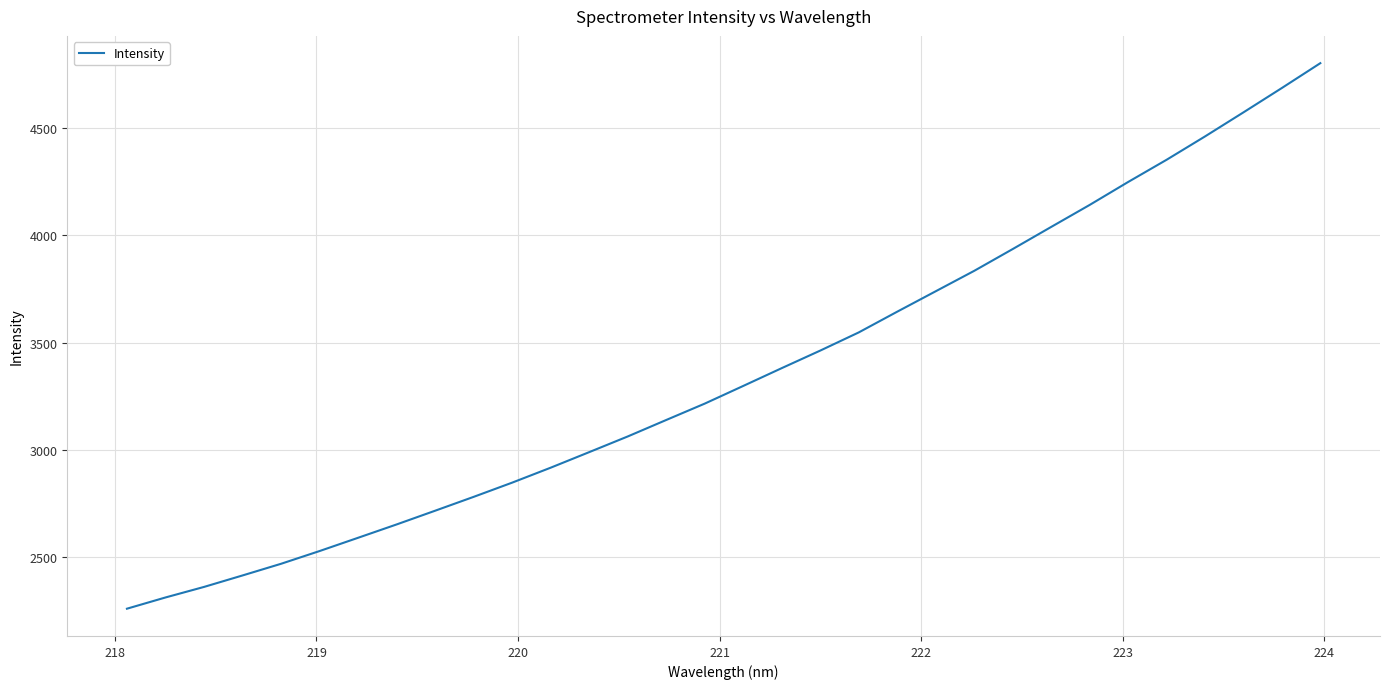

What is the minimum value shown in the chart?

2259.8